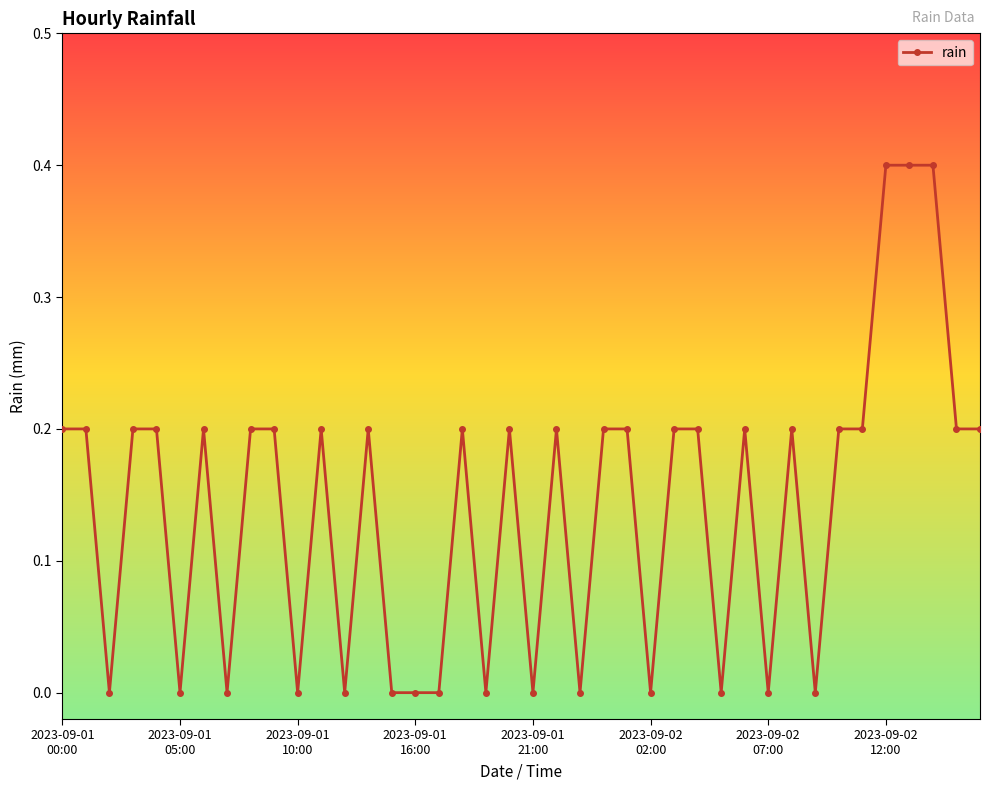

What is the sum of all values?

5.6